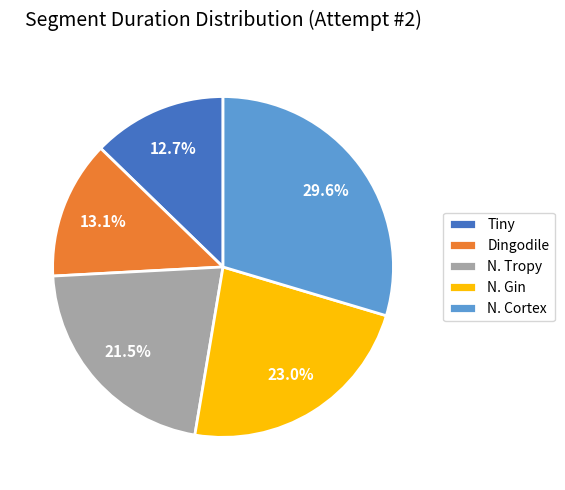

Between Dingodile and N. Gin, which is larger?

N. Gin